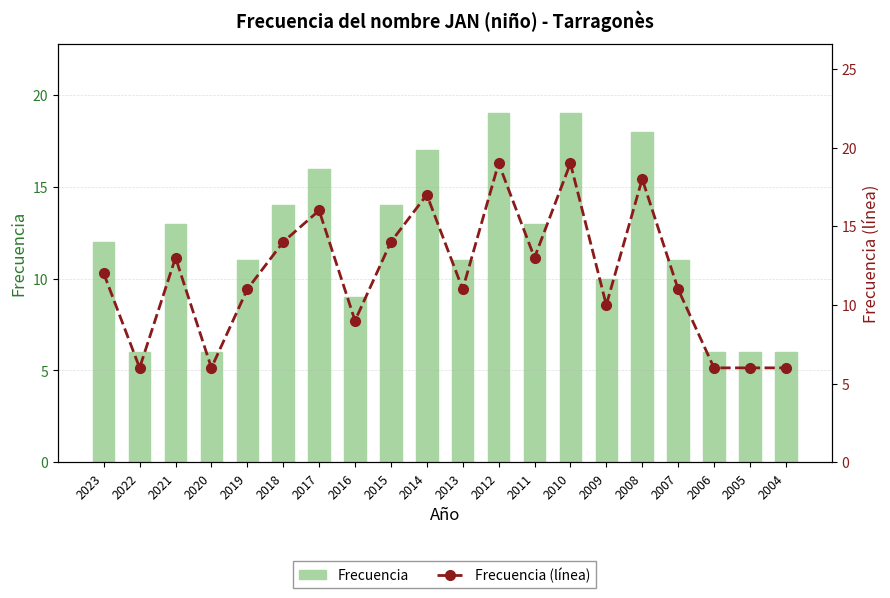

What is the difference between the Frecuencia (línea) values at 2016 and 2010?

10